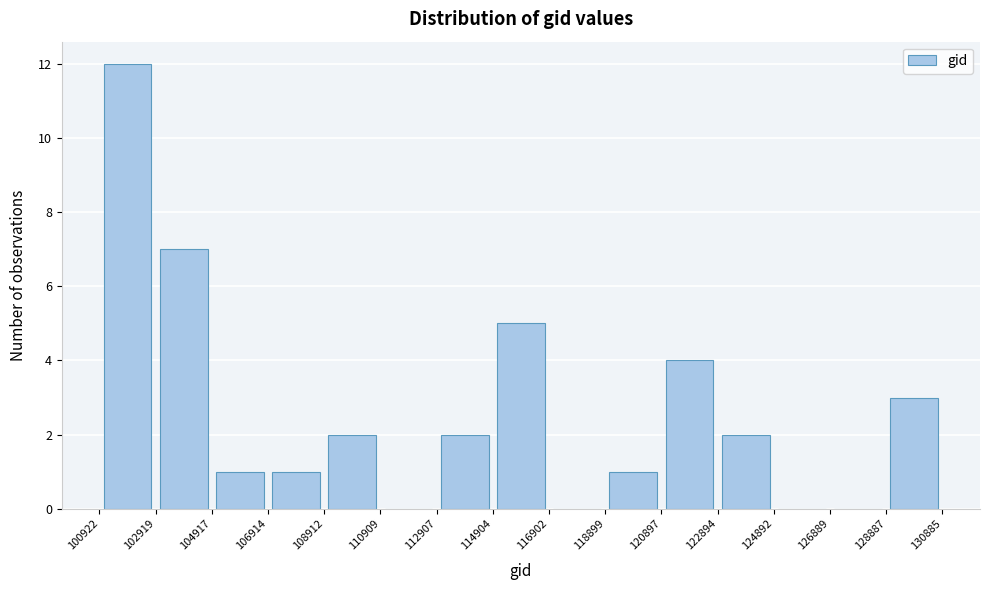

Which range on the x-axis has the tallest bar?

100922 to 102919